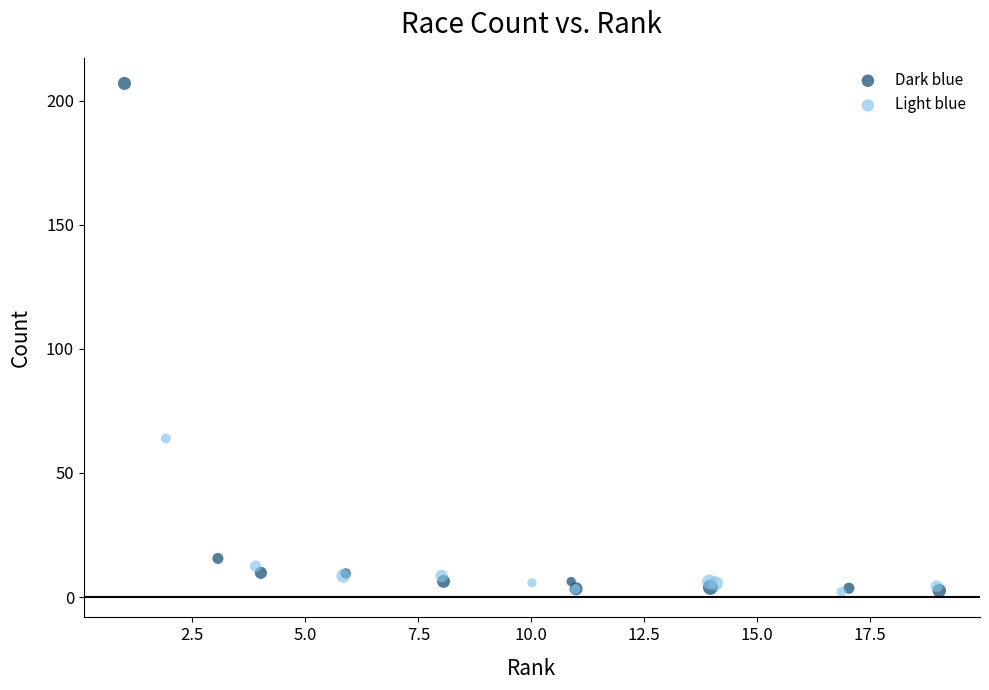

Which series reaches the maximum Y coordinate?

Dark blue